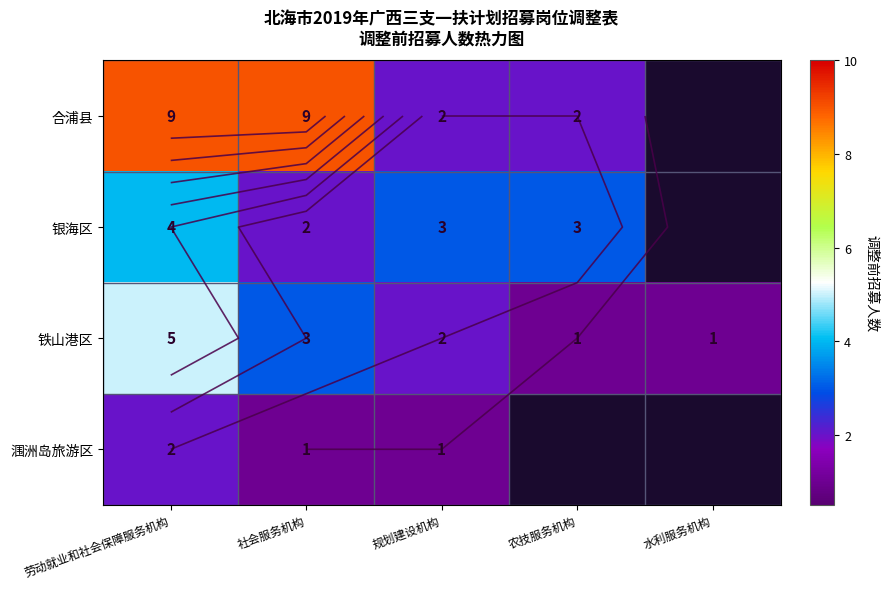

How many series are shown in this chart?

4